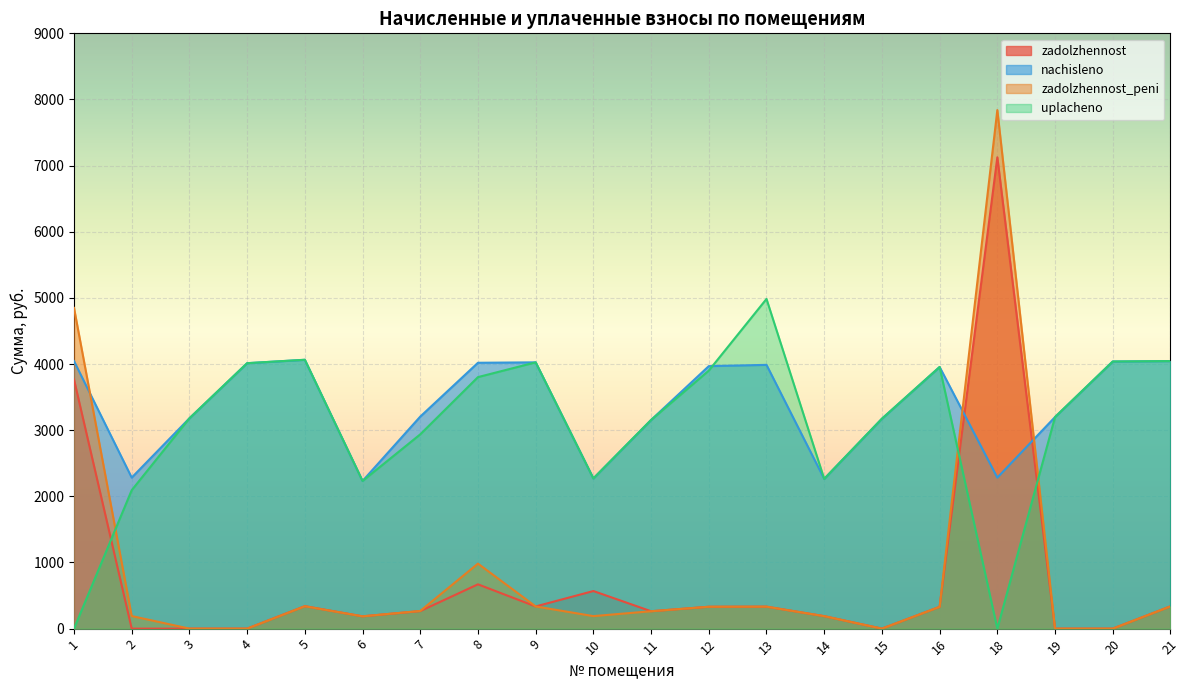

How many interior local valleys does the nachisleno series have?

5